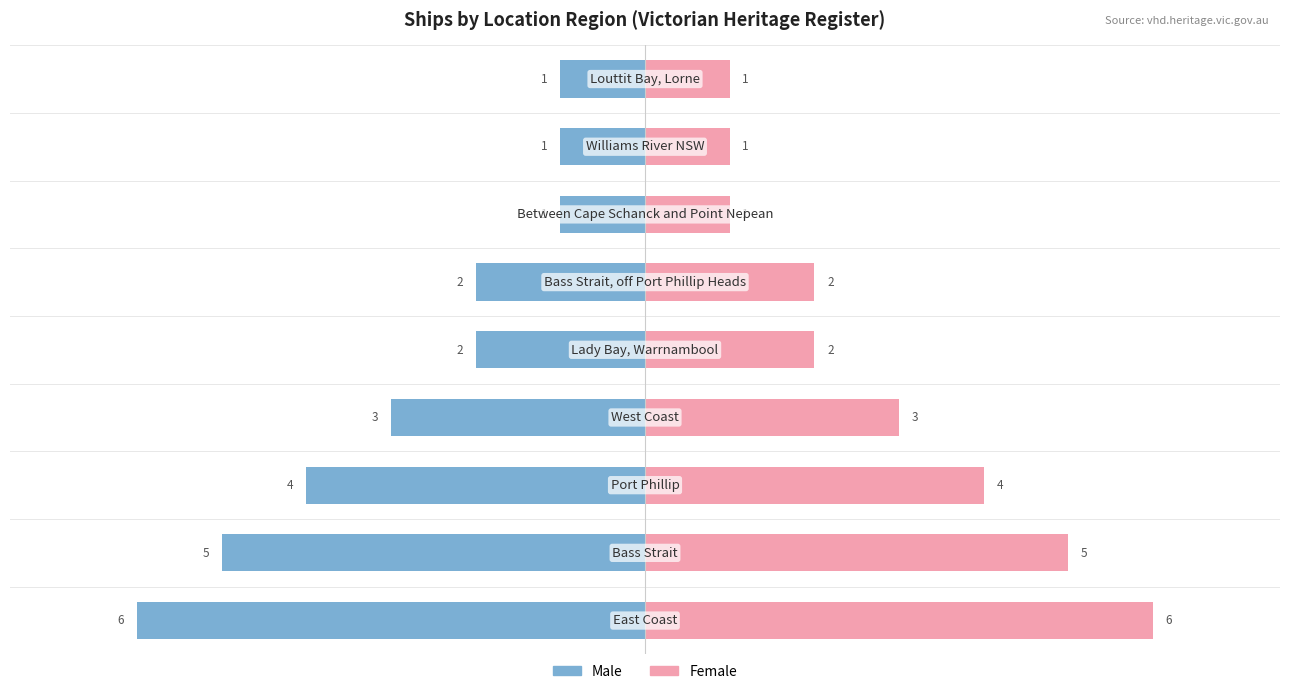

True or false: Male has a value of -1 at 8.

True